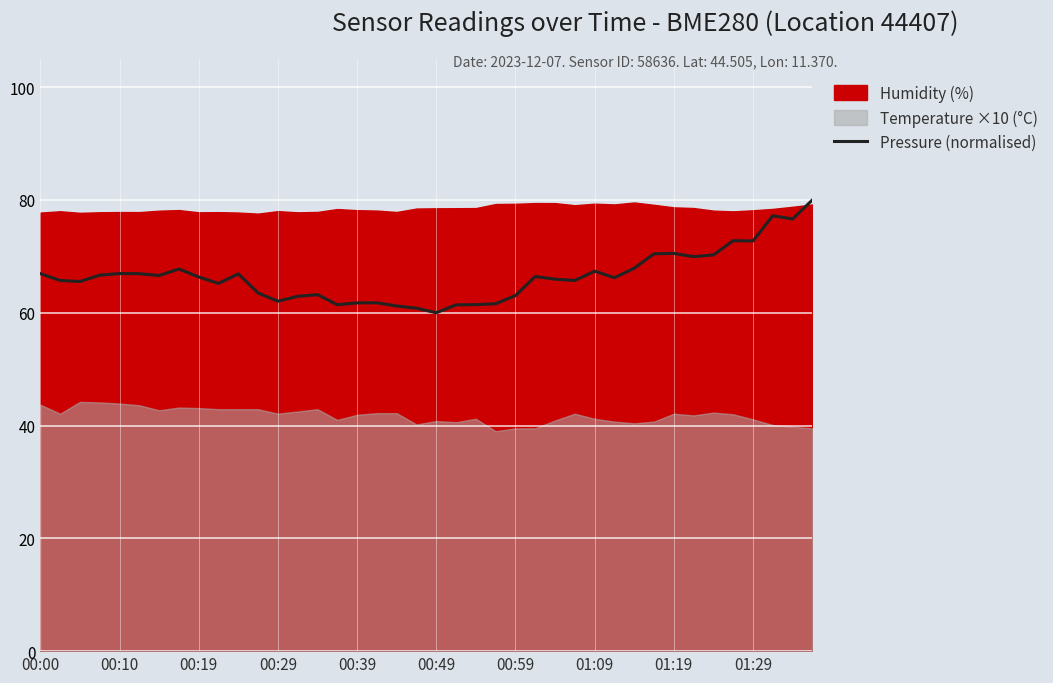

Reading left to right, list all the values displayed in this chart.

66.9	65.7	65.5	66.7	67.0	66.9	66.6	67.8	66.3	65.2	66.9	63.5	62.0	62.9	63.2	61.4	61.8	61.8	61.2	60.8	60.0	61.4	61.4	61.6	63.1	66.4	66.0	65.7	67.4	66.2	67.9	70.5	70.5	69.9	70.3	72.8	72.7	77.2	76.6	80.0